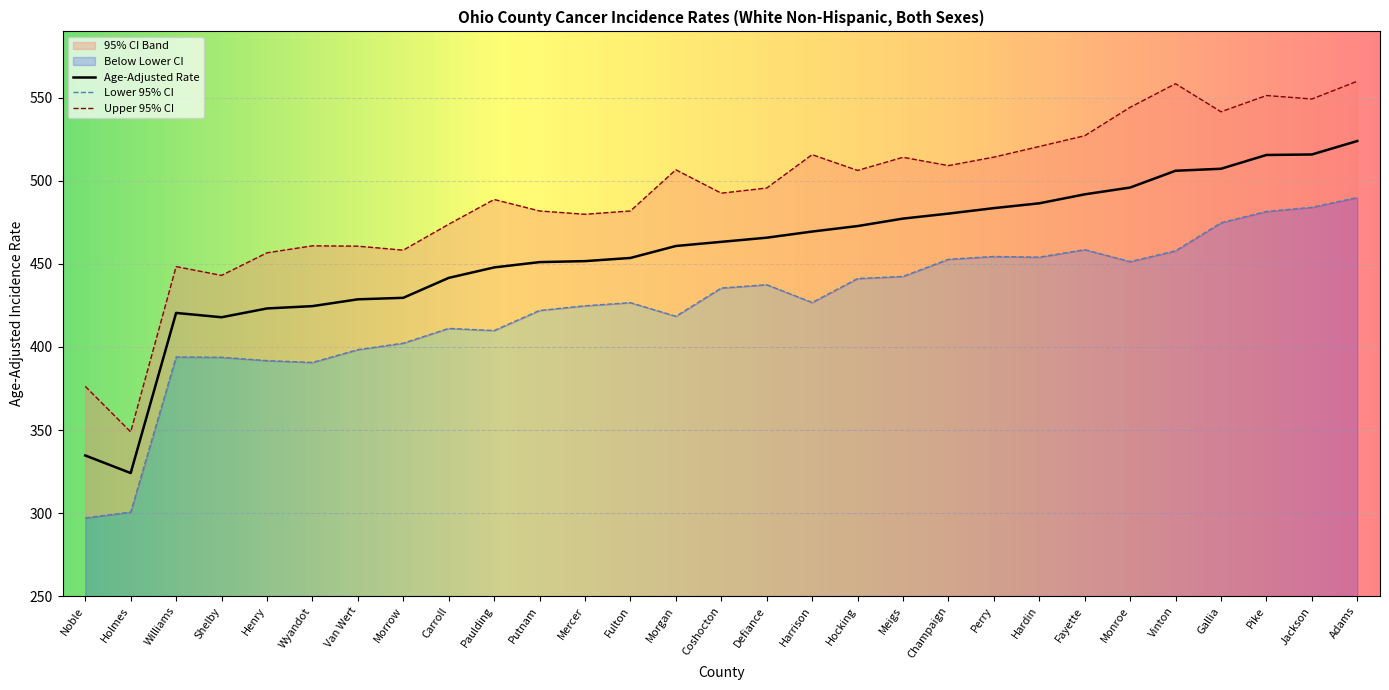

Reading right to left, list all the values displayed in this chart.

Age-Adjusted Rate: Adams=524.0	Jackson=515.9	Pike=515.6	Gallia=507.3	Vinton=506.1	Monroe=496.0	Fayette=491.9	Hardin=486.5	Perry=483.6	Champaign=480.3	Meigs=477.3	Hocking=472.8	Harrison=469.5	Defiance=465.8	Coshocton=463.3	Morgan=460.8	Fulton=453.6	Mercer=451.7	Putnam=451.1	Paulding=447.9	Carroll=441.6	Morrow=429.6	Van Wert=428.7	Wyandot=424.6	Henry=423.2	Shelby=417.9	Williams=420.5	Holmes=324.1	Noble=334.7
Lower 95% CI: Adams=490.0	Jackson=484.1	Pike=481.6	Gallia=474.8	Vinton=457.9	Monroe=451.4	Fayette=458.6	Hardin=454.1	Perry=454.5	Champaign=452.8	Meigs=442.5	Hocking=441.2	Harrison=426.8	Defiance=437.5	Coshocton=435.5	Morgan=418.5	Fulton=426.7	Mercer=424.8	Putnam=422.0	Paulding=409.9	Carroll=411.2	Morrow=402.3	Van Wert=398.4	Wyandot=390.7	Henry=391.8	Shelby=393.8	Williams=394.0	Holmes=300.6	Noble=297.1
Upper 95% CI: Adams=560.0	Jackson=549.3	Pike=551.4	Gallia=541.6	Vinton=558.5	Monroe=544.3	Fayette=527.2	Hardin=520.7	Perry=514.3	Champaign=509.2	Meigs=514.2	Hocking=506.3	Harrison=515.8	Defiance=495.7	Coshocton=492.6	Morgan=506.7	Fulton=481.9	Mercer=479.9	Putnam=481.9	Paulding=488.8	Carroll=473.9	Morrow=458.3	Van Wert=460.7	Wyandot=460.9	Henry=456.7	Shelby=443.1	Williams=448.4	Holmes=348.9	Noble=376.3